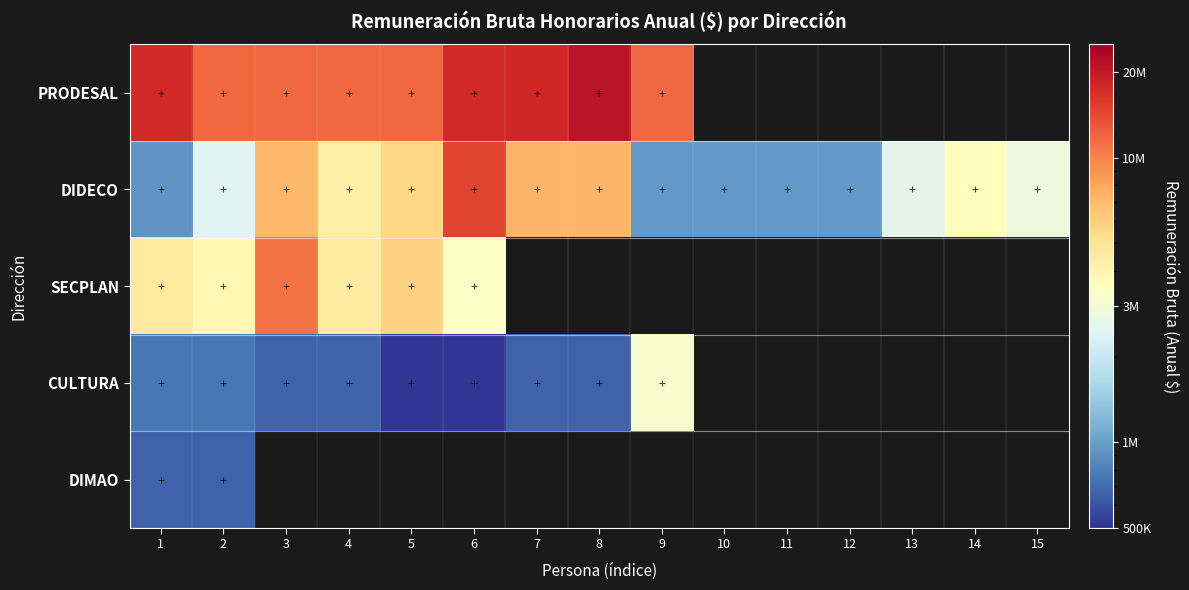

Where is DIDECO nearest to the value 7843981?

8